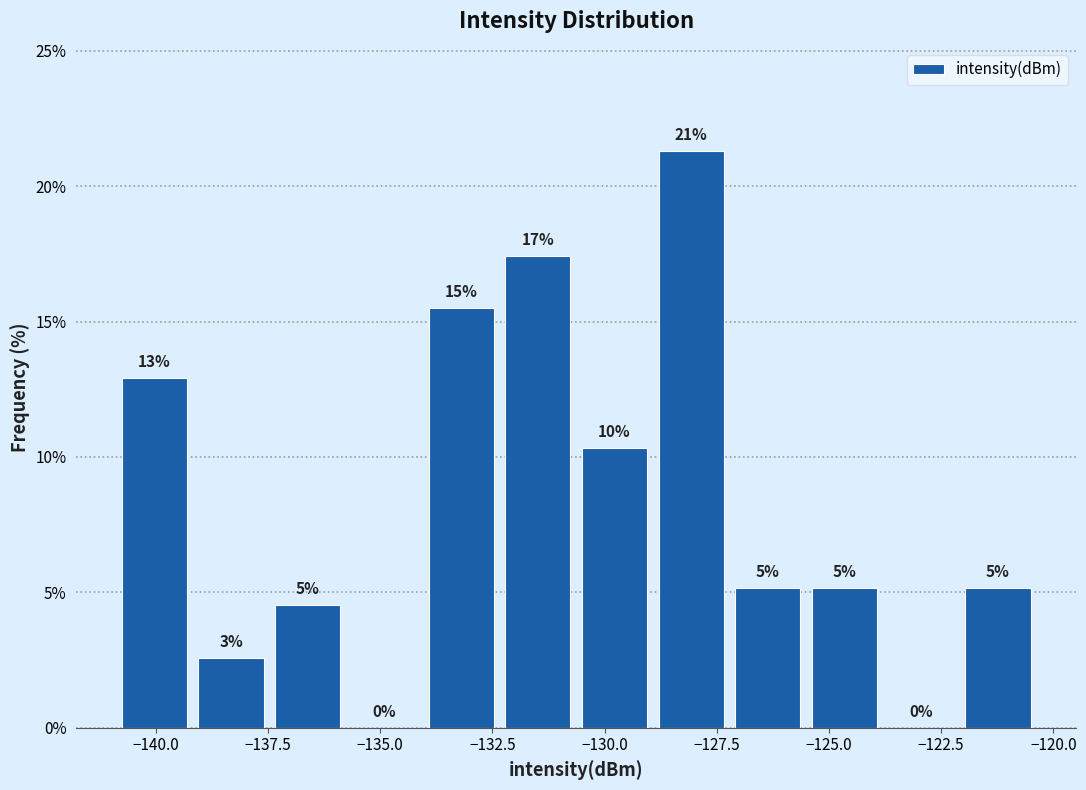

Around what value on the x-axis is the tallest bar? Give the approximate position of its centre, as read against the axis.

-128.0